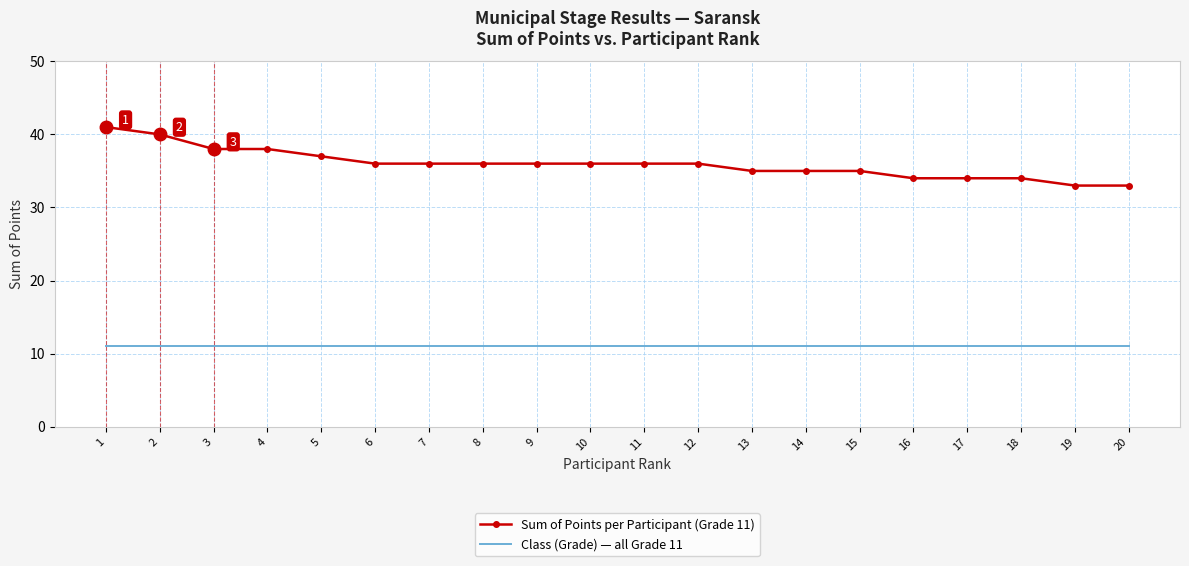

At how many categories does at least one series exceed 23?

20